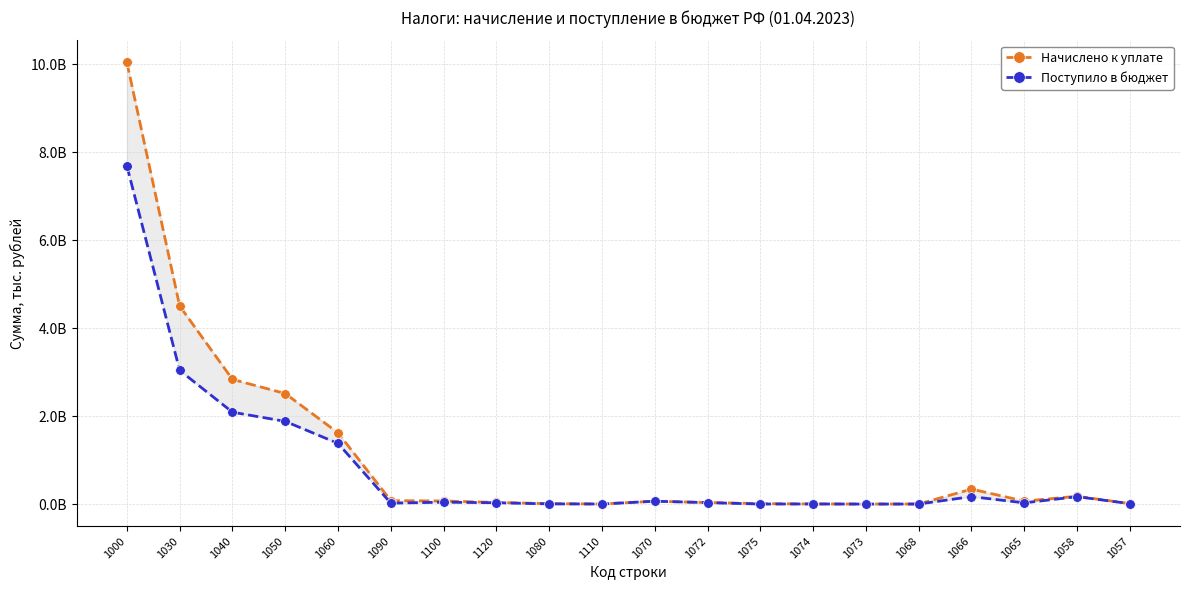

Reading right to left, transcribe all the data shown in this chart.

Начислено к уплате: 9068904	176639884	66265414	339283715	306042	880216	1587952	8998395	34166806	63404136	1082052	8723162	35534446	69336760	77022410	1617968994	2511573604	2833310221	4500548302	10036857062
Поступило в бюджет: 8609223	167222542	26515733	168695069	503500	-922356	1571245	0	31951983	64467129	950655	3346358	29201657	41806132	19646455	1378038571	1879087397	2087341785	3037518293	7686342556